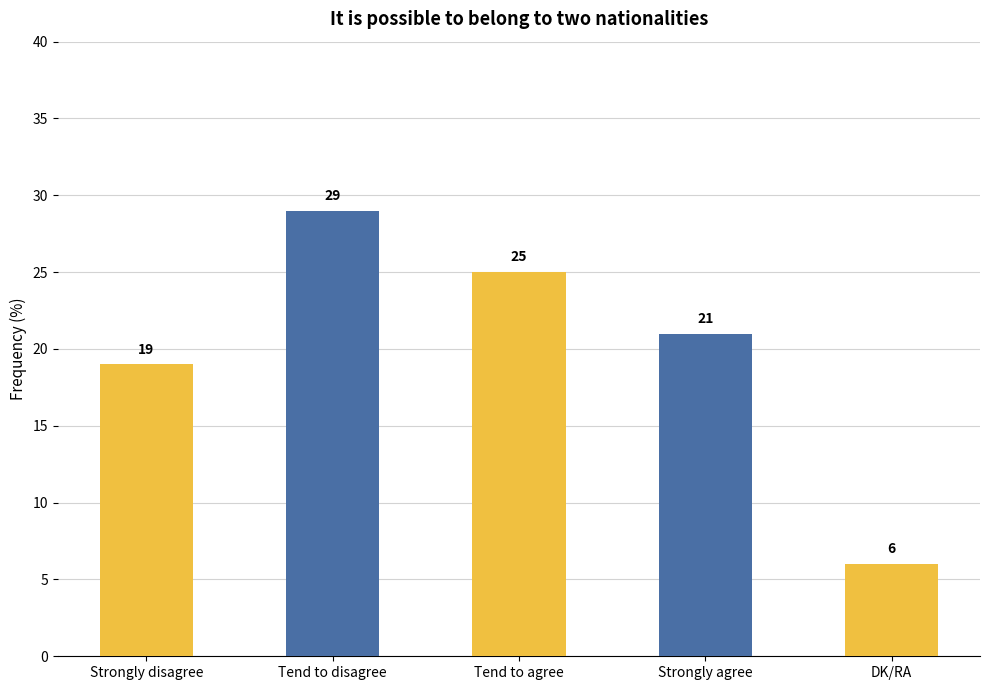

Are the bars grouped side by side (vs. stacked)?

No